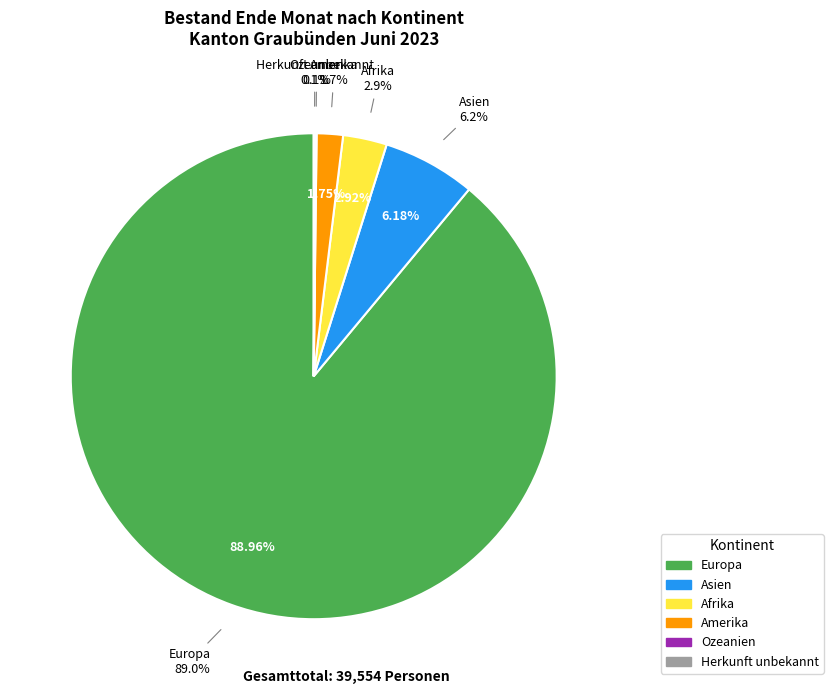

Which category has the smallest portion of the pie?

Ozeanien